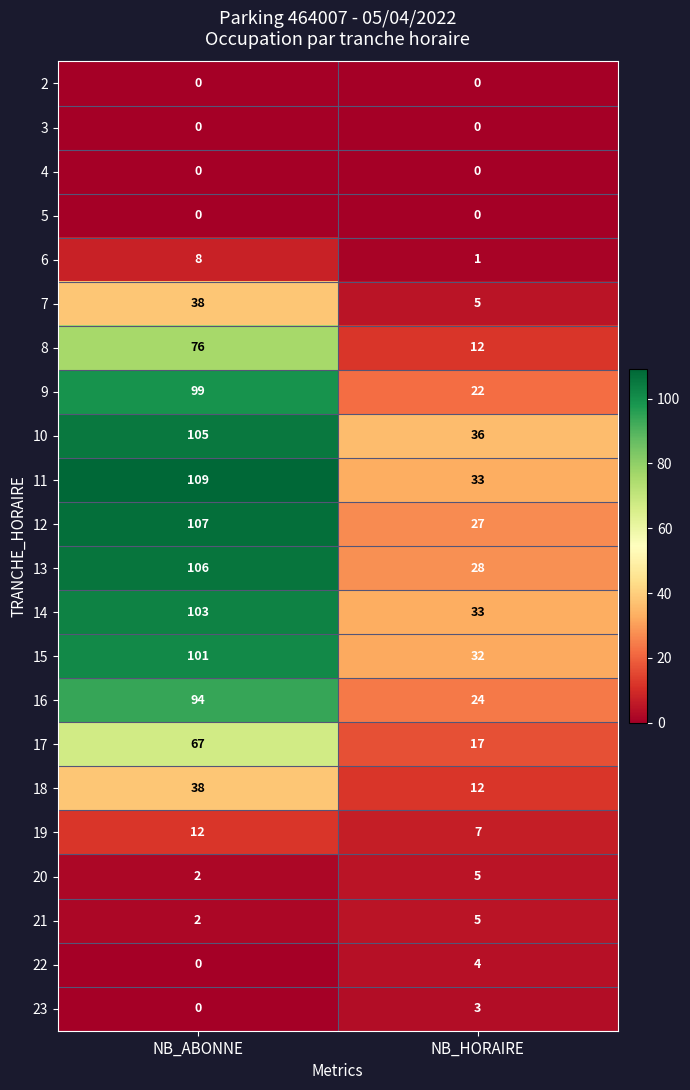

Rank the categories by 21 value from lowest to highest.

NB_ABONNE, NB_HORAIRE